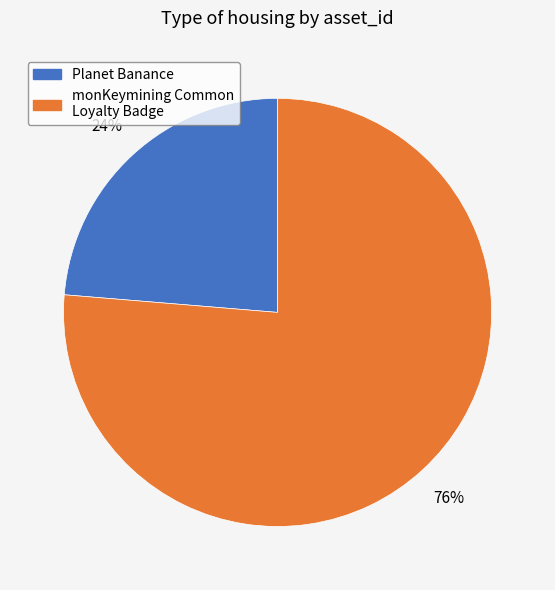

To the nearest percent, what is the combined percentage of Planet Banance and monKeymining Common Loyalty Badge?

100%